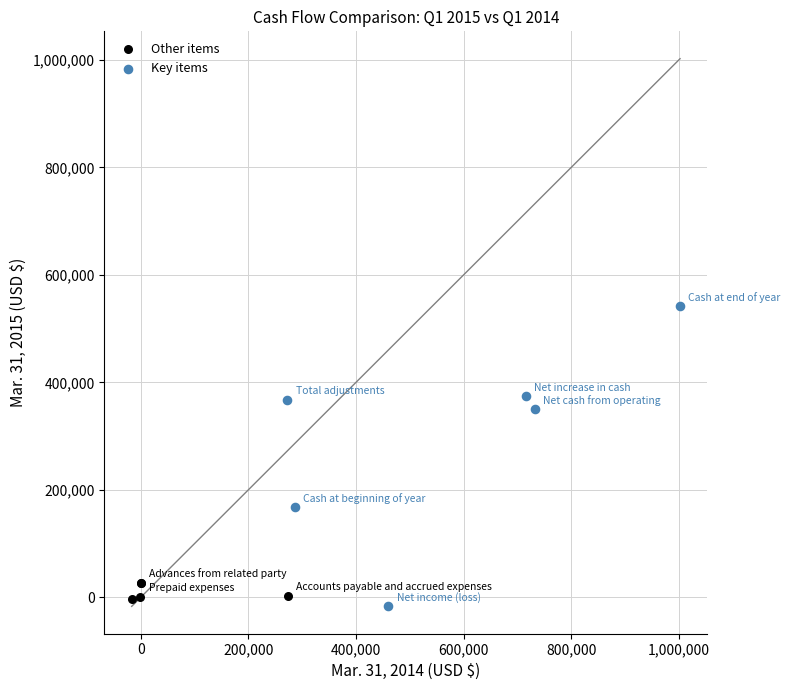

Which series has the largest Y range (max minus min)?

Key items